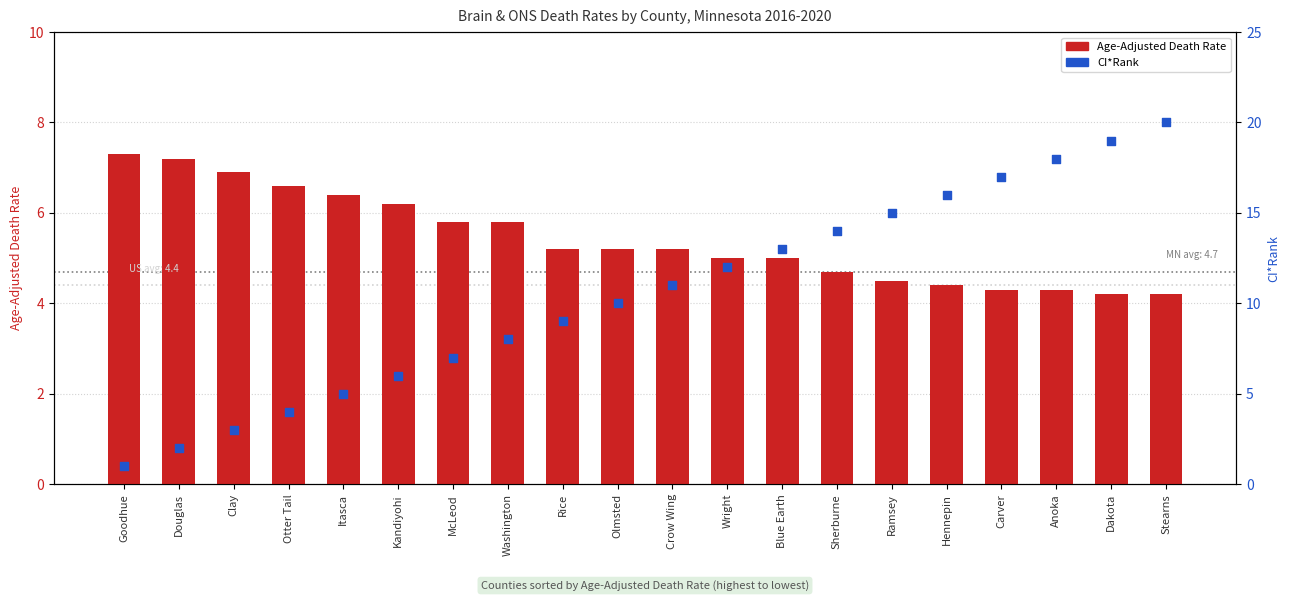

What are all the series names shown in the legend?

Age-Adjusted Death Rate, CI*Rank